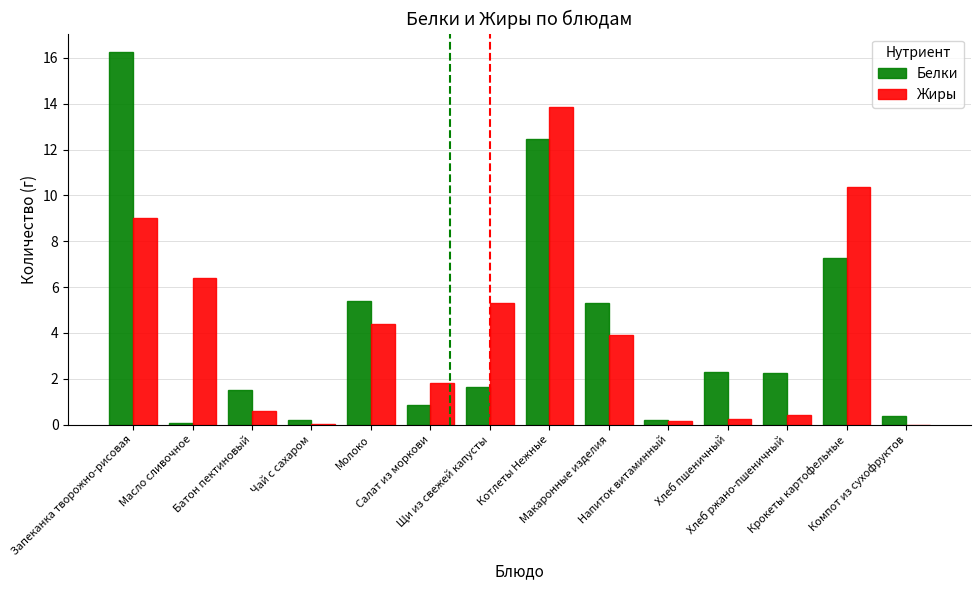

Where is Белки nearest to the value 8?

Крокеты картофельные